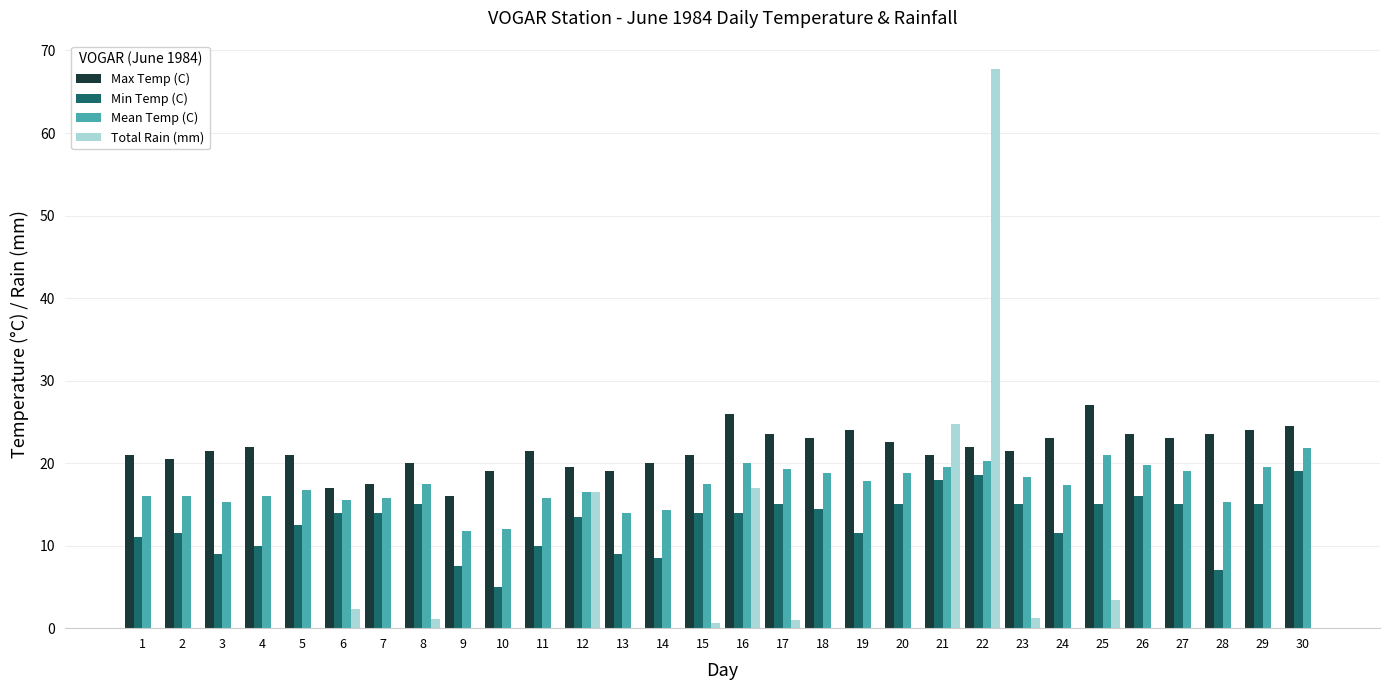

Is it true that Mean Temp (C) equals 16.0 at 1?

True